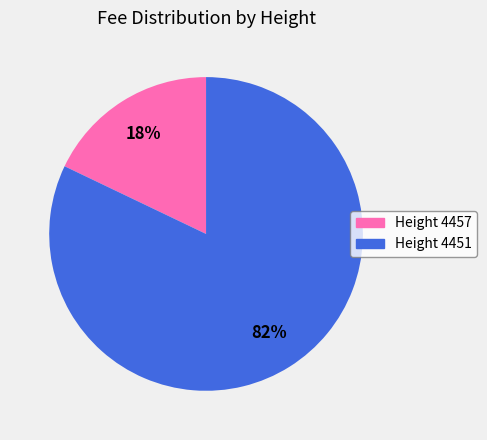

Is there a majority slice in this chart?

Yes